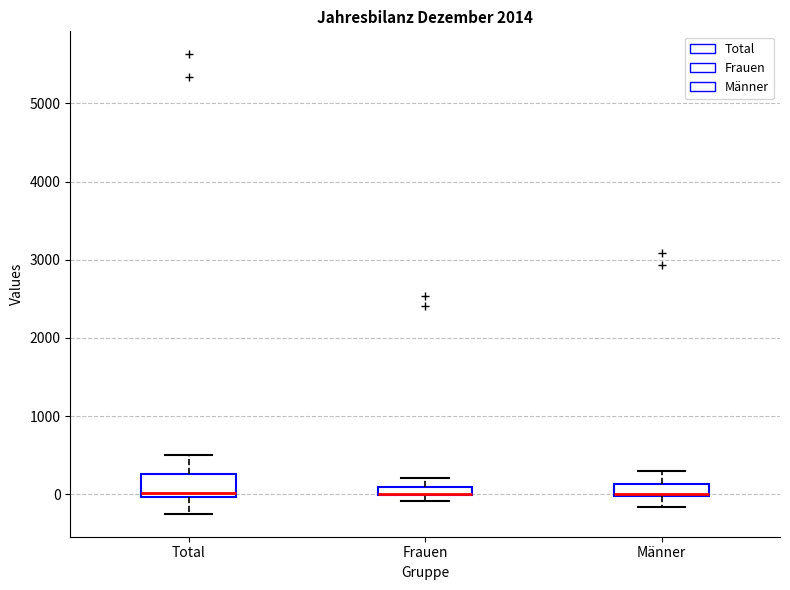

Which box is the tallest, from its lower edge to its upper edge?

Total